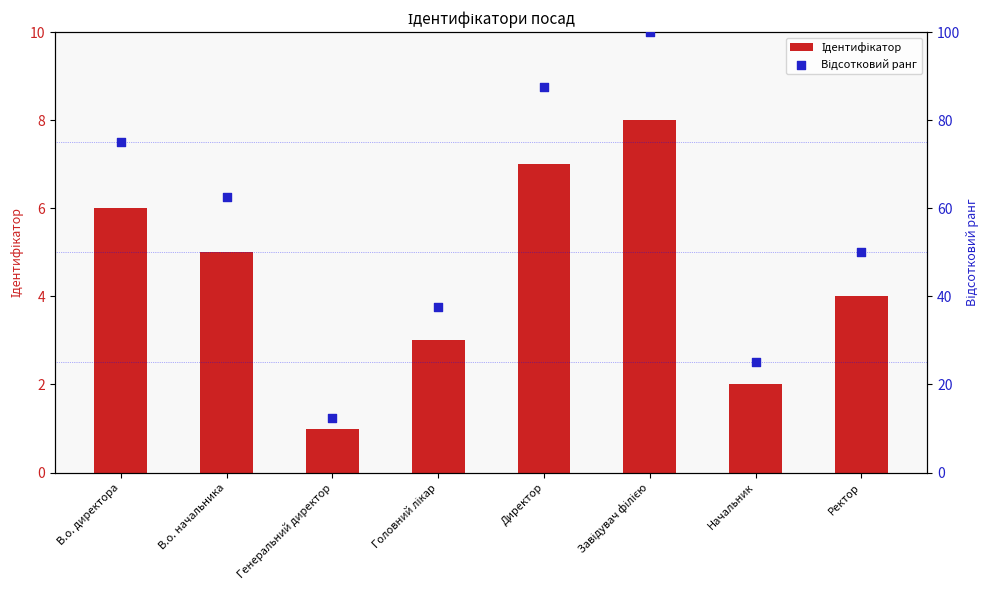

Which series has the largest Y range (max minus min)?

Відсотковий ранг